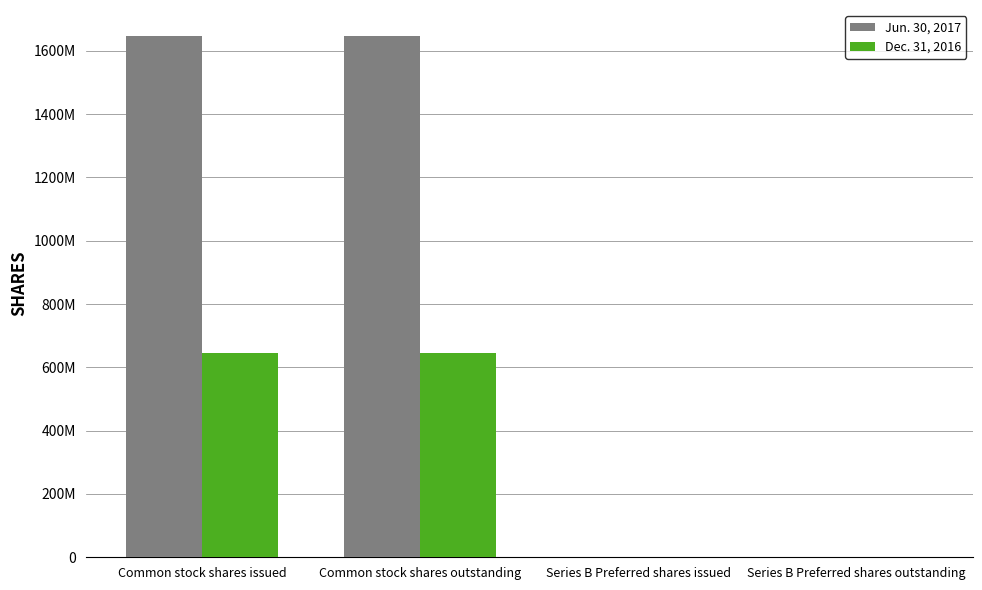

Which series has the widest spread of values?

Jun. 30, 2017